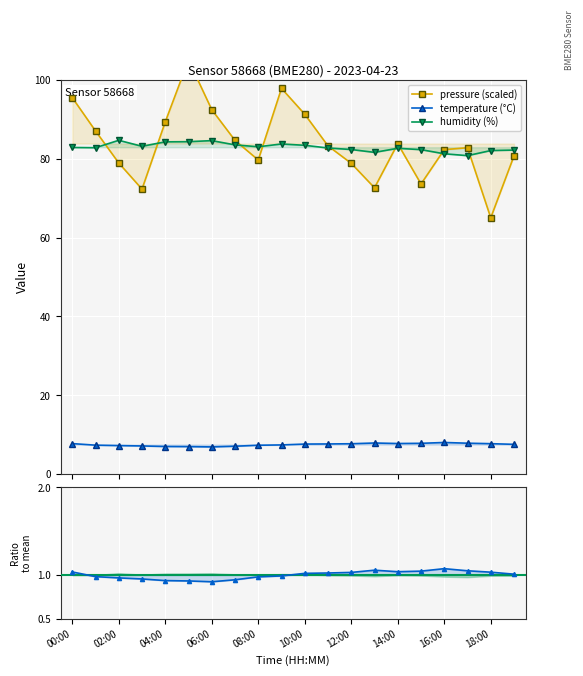

What is the label of the 6th point from the right?

14:00